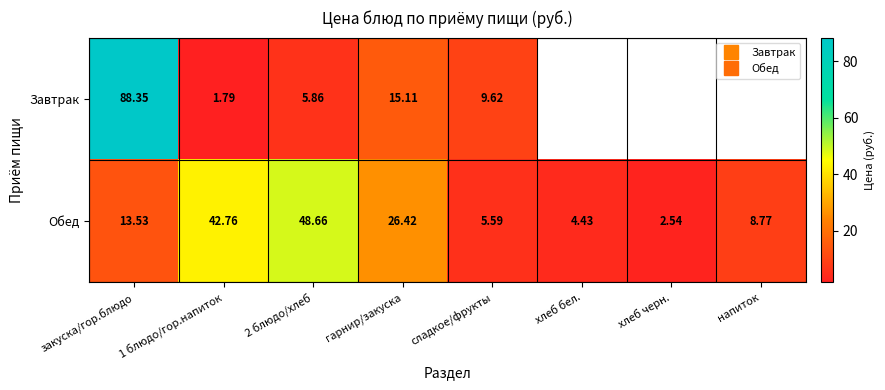

Which series has the largest total across all categories?

Обед